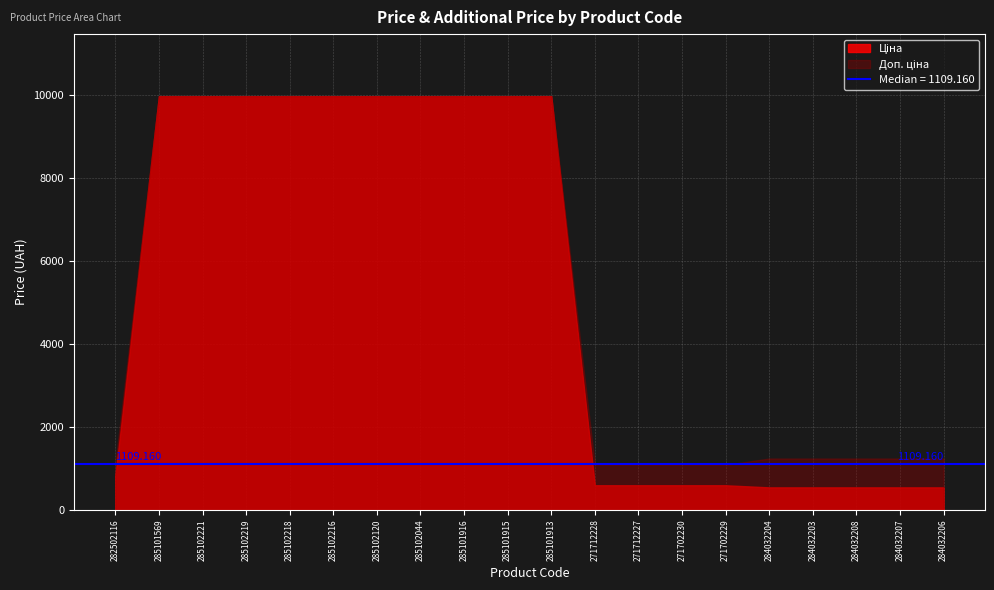

True or false: Ціна and Доп. ціна intersect in this chart.

False